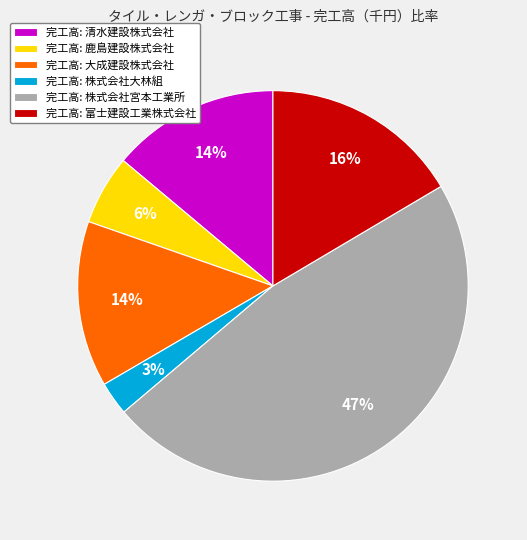

To the nearest percent, what is the average slice percentage?

17%